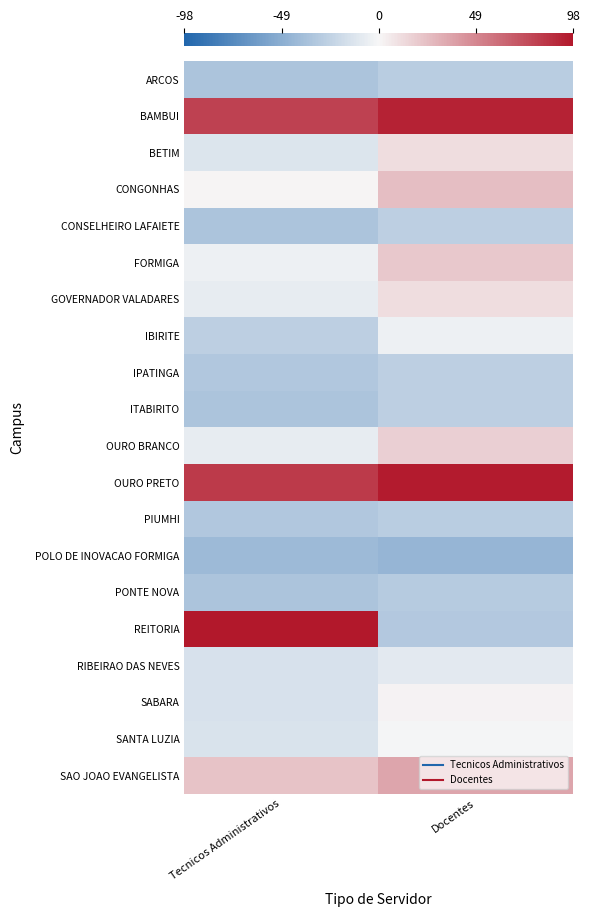

Reading left to right, transcribe all the data shown in this chart.

ARCOS: Tecnicos Administrativos=-34.1	Docentes=-28.1
BAMBUI: Tecnicos Administrativos=78.9	Docentes=92.9
BETIM: Tecnicos Administrativos=-12.1	Docentes=10.9
CONGONHAS: Tecnicos Administrativos=0.9	Docentes=24.9
CONSELHEIRO LAFAIETE: Tecnicos Administrativos=-34.1	Docentes=-26.1
FORMIGA: Tecnicos Administrativos=-4.1	Docentes=19.9
GOVERNADOR VALADARES: Tecnicos Administrativos=-7.1	Docentes=10.9
IBIRITE: Tecnicos Administrativos=-26.1	Docentes=-4.1
IPATINGA: Tecnicos Administrativos=-32.1	Docentes=-26.1
ITABIRITO: Tecnicos Administrativos=-34.1	Docentes=-26.1
OURO BRANCO: Tecnicos Administrativos=-7.1	Docentes=16.9
OURO PRETO: Tecnicos Administrativos=81.9	Docentes=95.9
PIUMHI: Tecnicos Administrativos=-32.1	Docentes=-28.1
POLO DE INOVACAO FORMIGA: Tecnicos Administrativos=-41.1	Docentes=-44.1
PONTE NOVA: Tecnicos Administrativos=-34.1	Docentes=-29.1
REITORIA: Tecnicos Administrativos=97.9	Docentes=-31.1
RIBEIRAO DAS NEVES: Tecnicos Administrativos=-14.1	Docentes=-9.1
SABARA: Tecnicos Administrativos=-14.1	Docentes=1.9
SANTA LUZIA: Tecnicos Administrativos=-13.1	Docentes=-1.1
SAO JOAO EVANGELISTA: Tecnicos Administrativos=22.9	Docentes=35.9